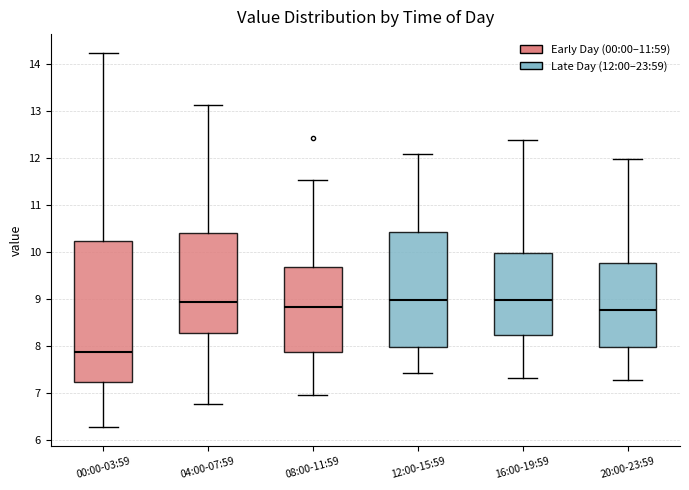

Reading left to right, transcribe this box plot: for each box, give where its median line is, the range the box spans, and where its two whiskers end, as read against the y-axis. The values are not printed on the chart, so give them approximately, as read against the axis.

00:00-03:59: median 7.9, box 7.2 to 10.2, whiskers 6.3 to 14.2
04:00-07:59: median 8.9, box 8.3 to 10.4, whiskers 6.8 to 13.1
08:00-11:59: median 8.8, box 7.9 to 9.7, whiskers 7.0 to 11.5
12:00-15:59: median 9.0, box 8.0 to 10.4, whiskers 7.4 to 12.1
16:00-19:59: median 9.0, box 8.2 to 10.0, whiskers 7.3 to 12.4
20:00-23:59: median 8.8, box 8.0 to 9.8, whiskers 7.3 to 12.0